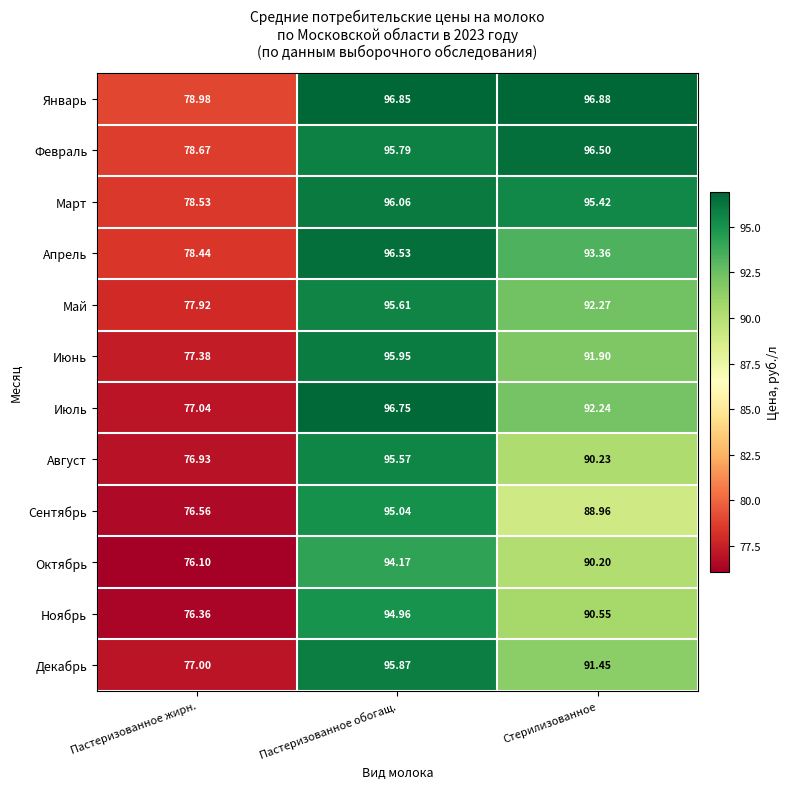

Which series changed the most between Пастеризованное обогащ. and Стерилизованное?

Сентябрь